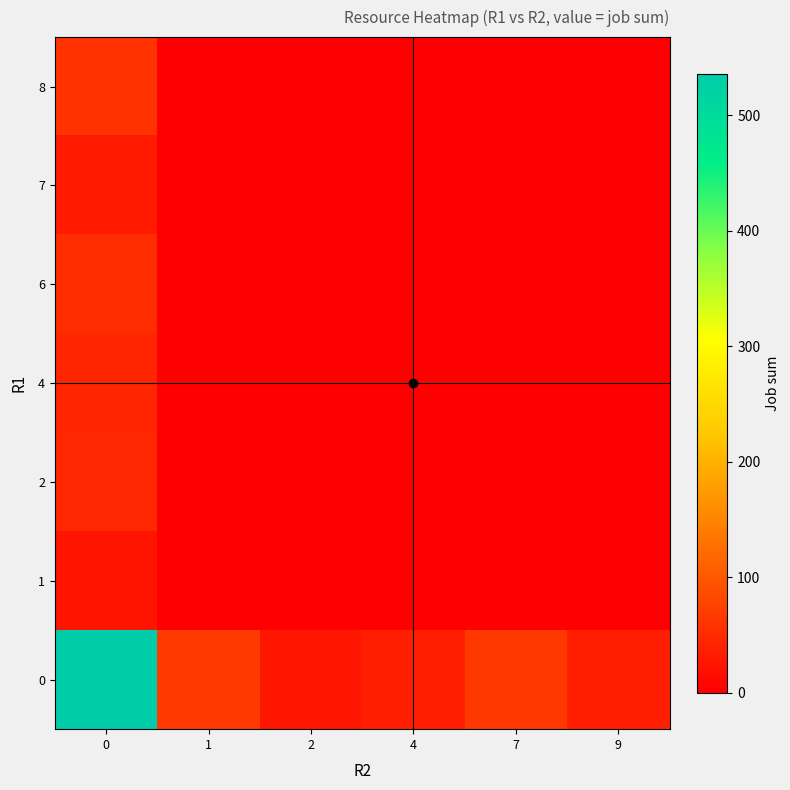

How many categories are shown in the chart?

6